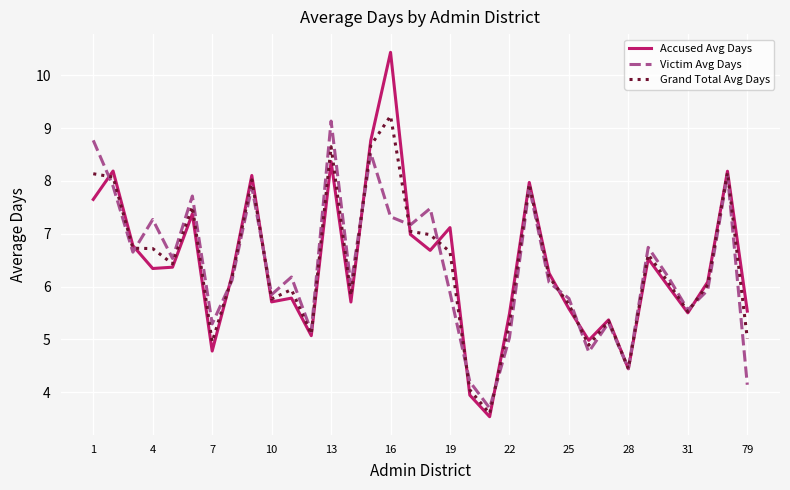

Is this an area chart (filled region under the line)?

No